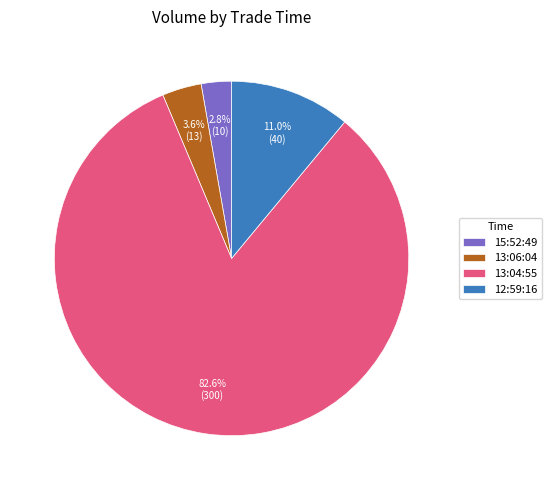

To the nearest percent, what is the difference between the largest and smallest slice percentages?

80%